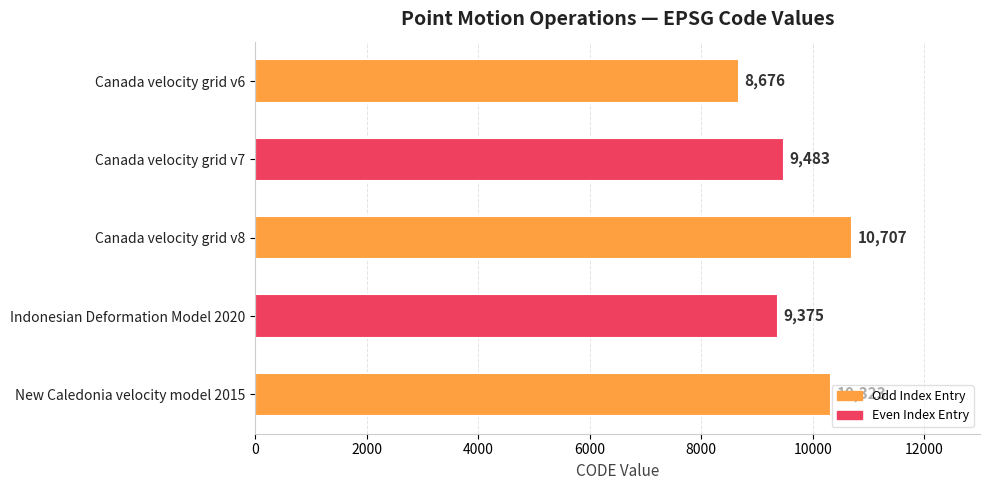

What is the difference between the maximum and minimum values?

2031